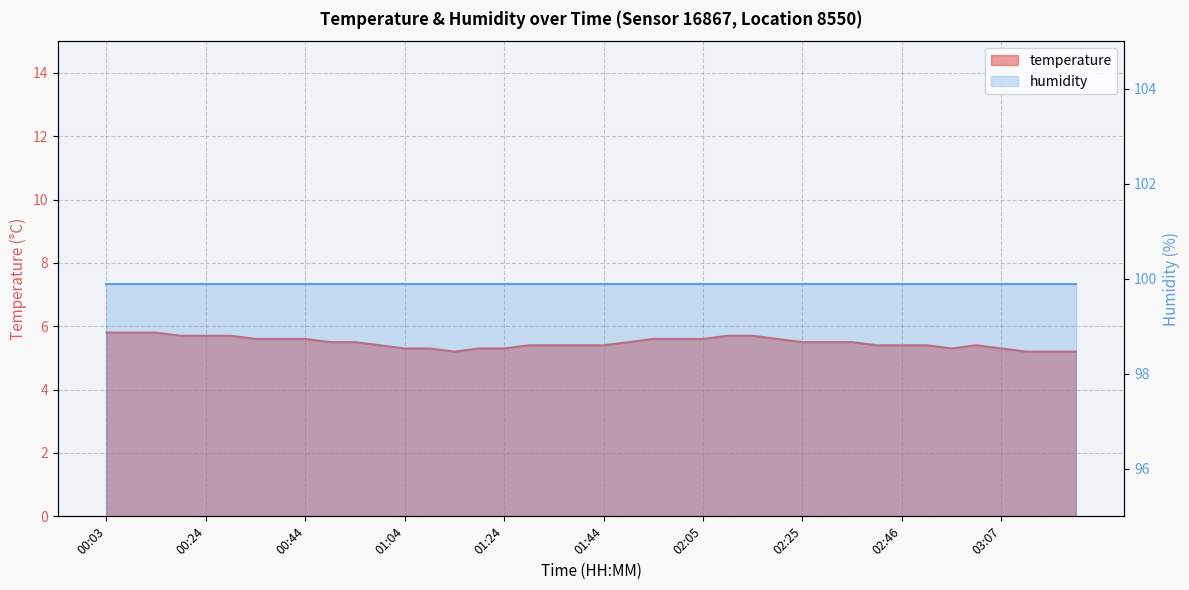

Where is the data nearest to the value 5?

01:14